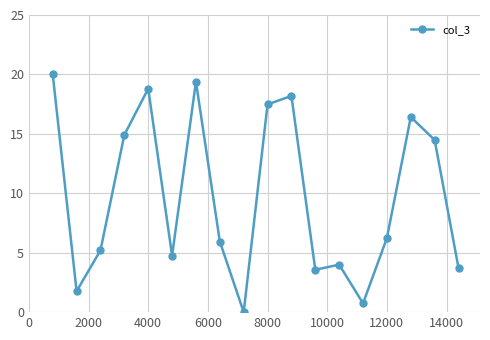

What is the value of the 6th point from the left?

4.8